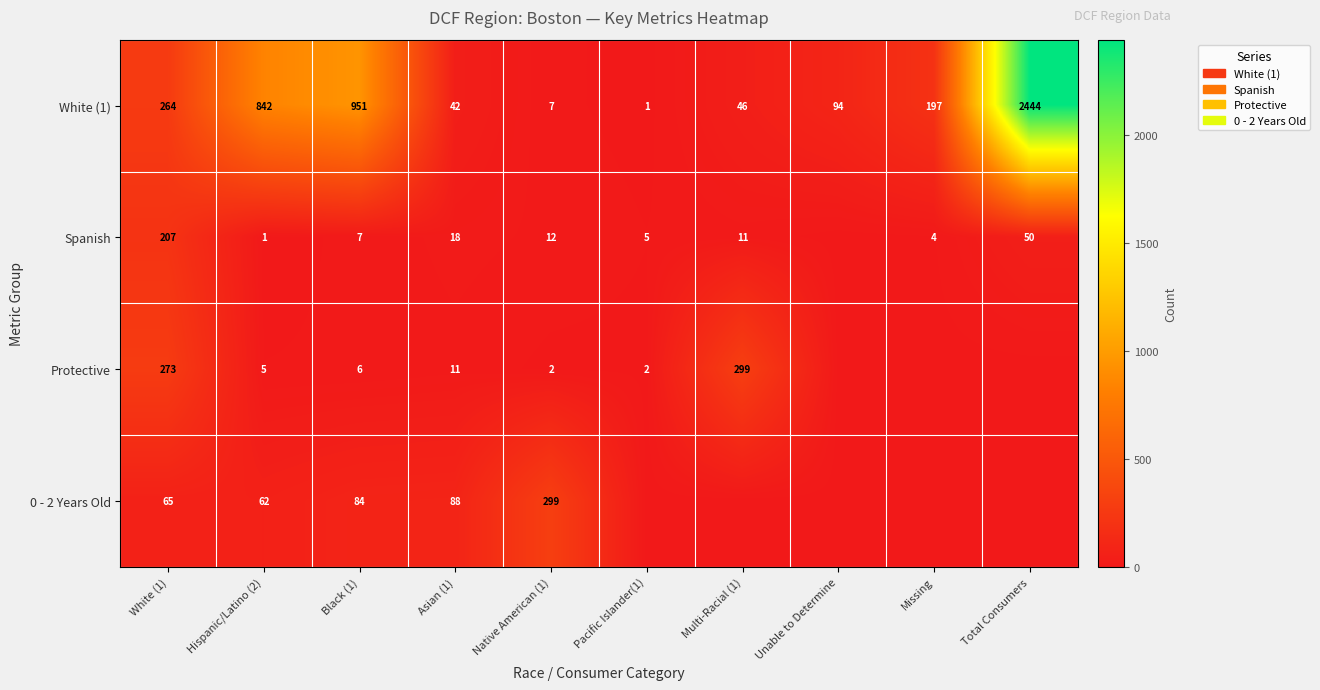

Rank the series at Hispanic/Latino (2) from lowest to highest value.

Spanish, Protective, 0 - 2 Years Old, White (1)